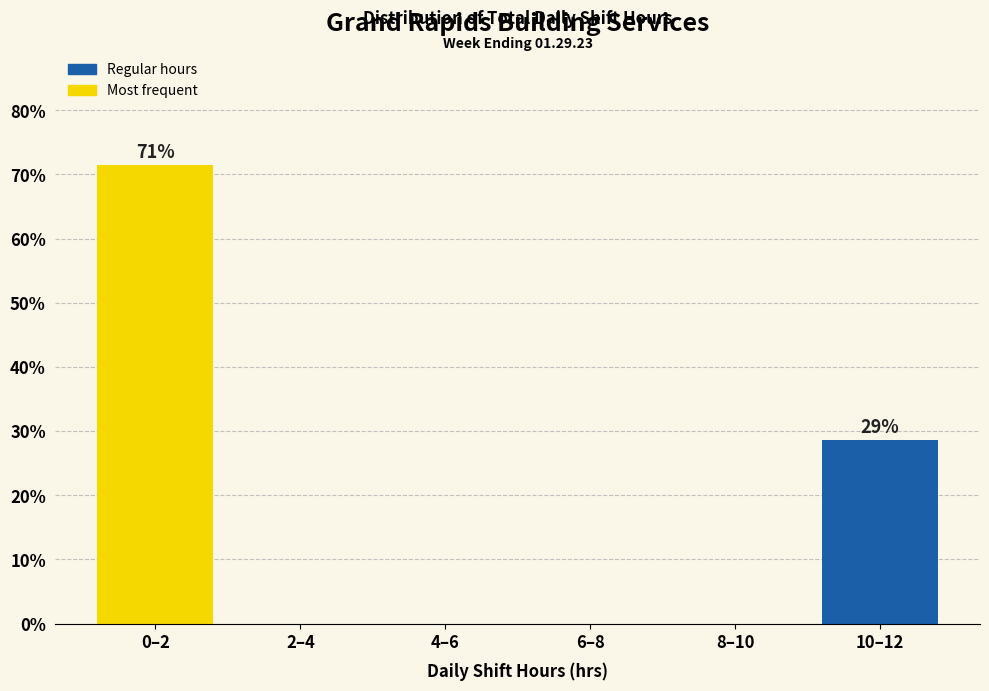

Reading left to right, transcribe all the data shown in this chart.

0–2=71.4	2–4=0.0	4–6=0.0	6–8=0.0	8–10=0.0	10–12=28.6